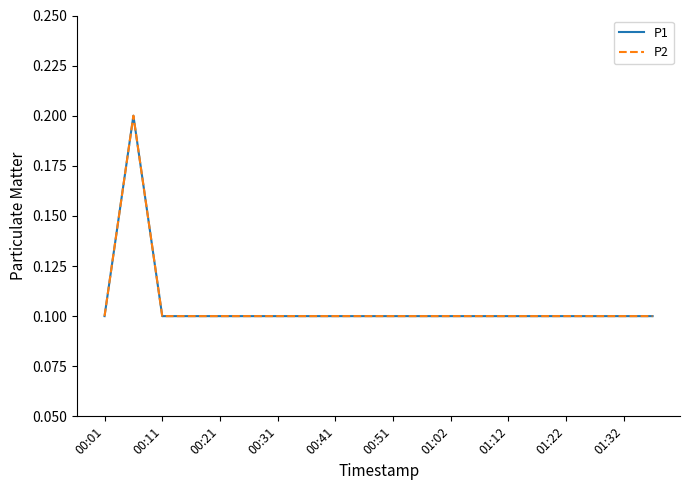

Is this an area chart (filled region under the line)?

No